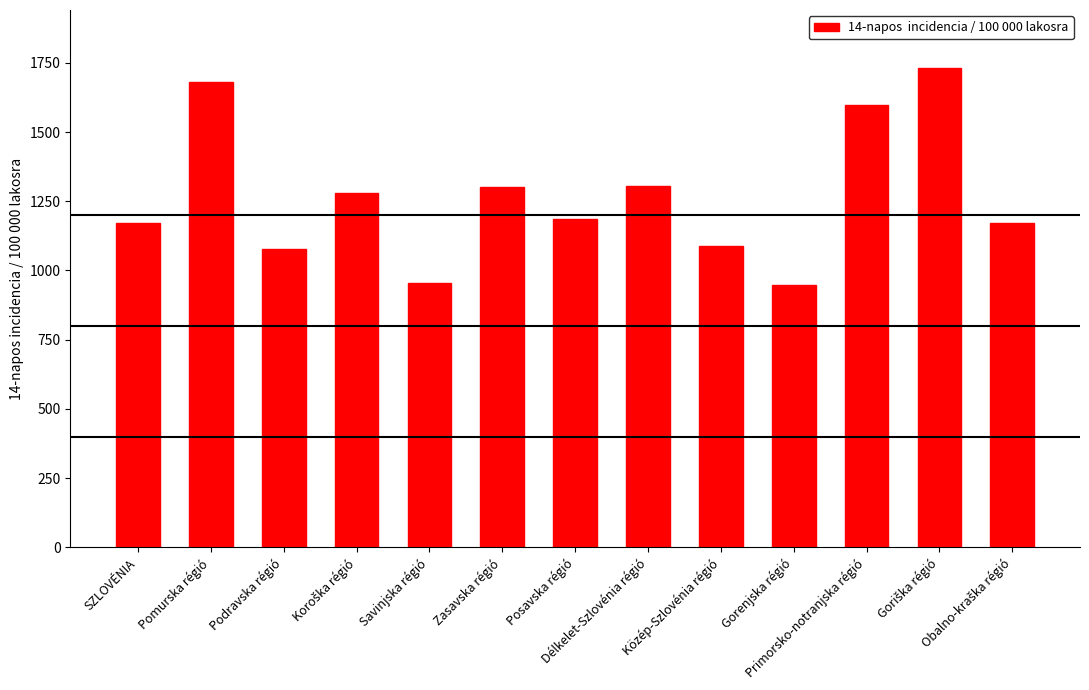

What is the difference between the maximum and minimum values?

784.9